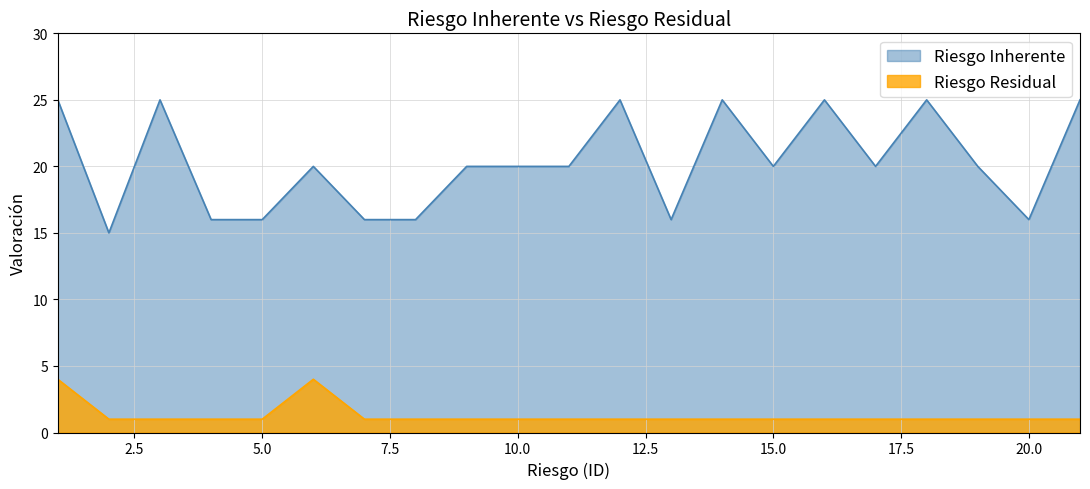

True or false: Riesgo Inherente and Riesgo Residual intersect in this chart.

False